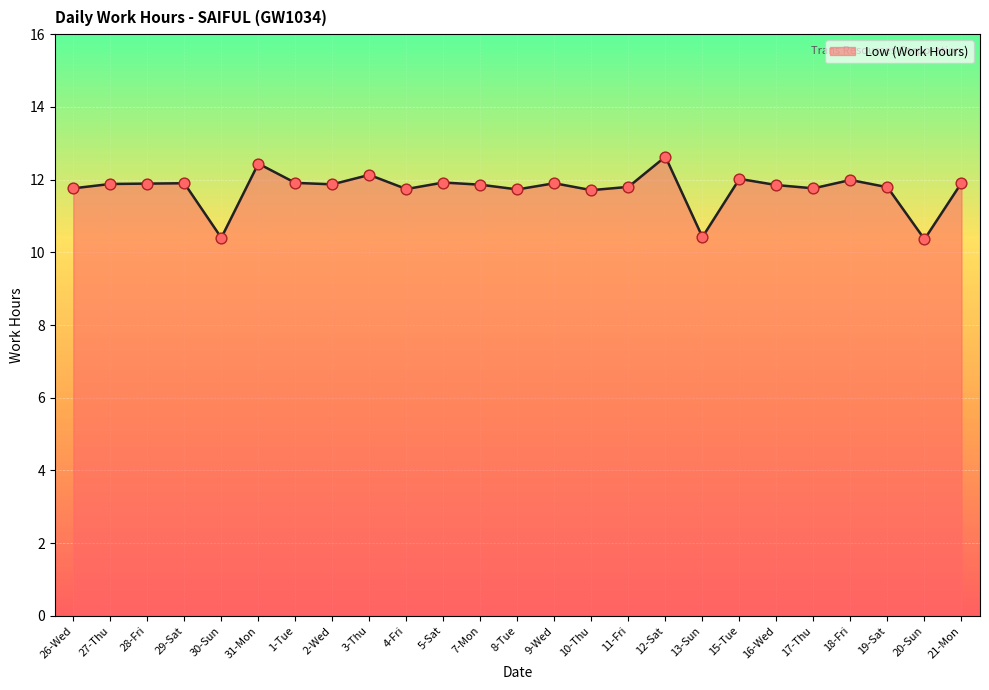

What is the change in value from 29-Sat to 12-Sat?

+0.7